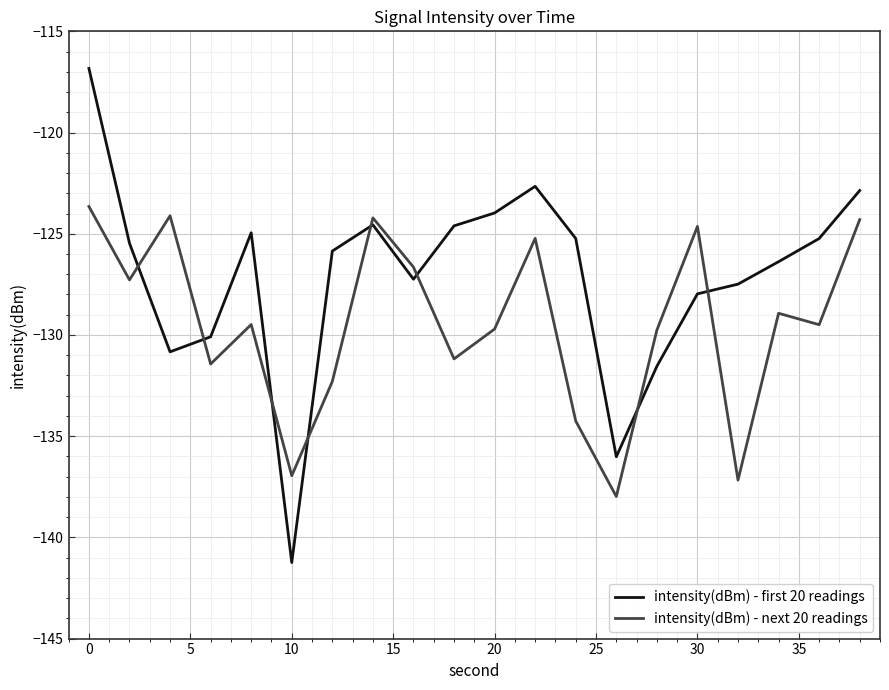

Which series has the largest total across all categories?

intensity(dBm) - first 20 readings